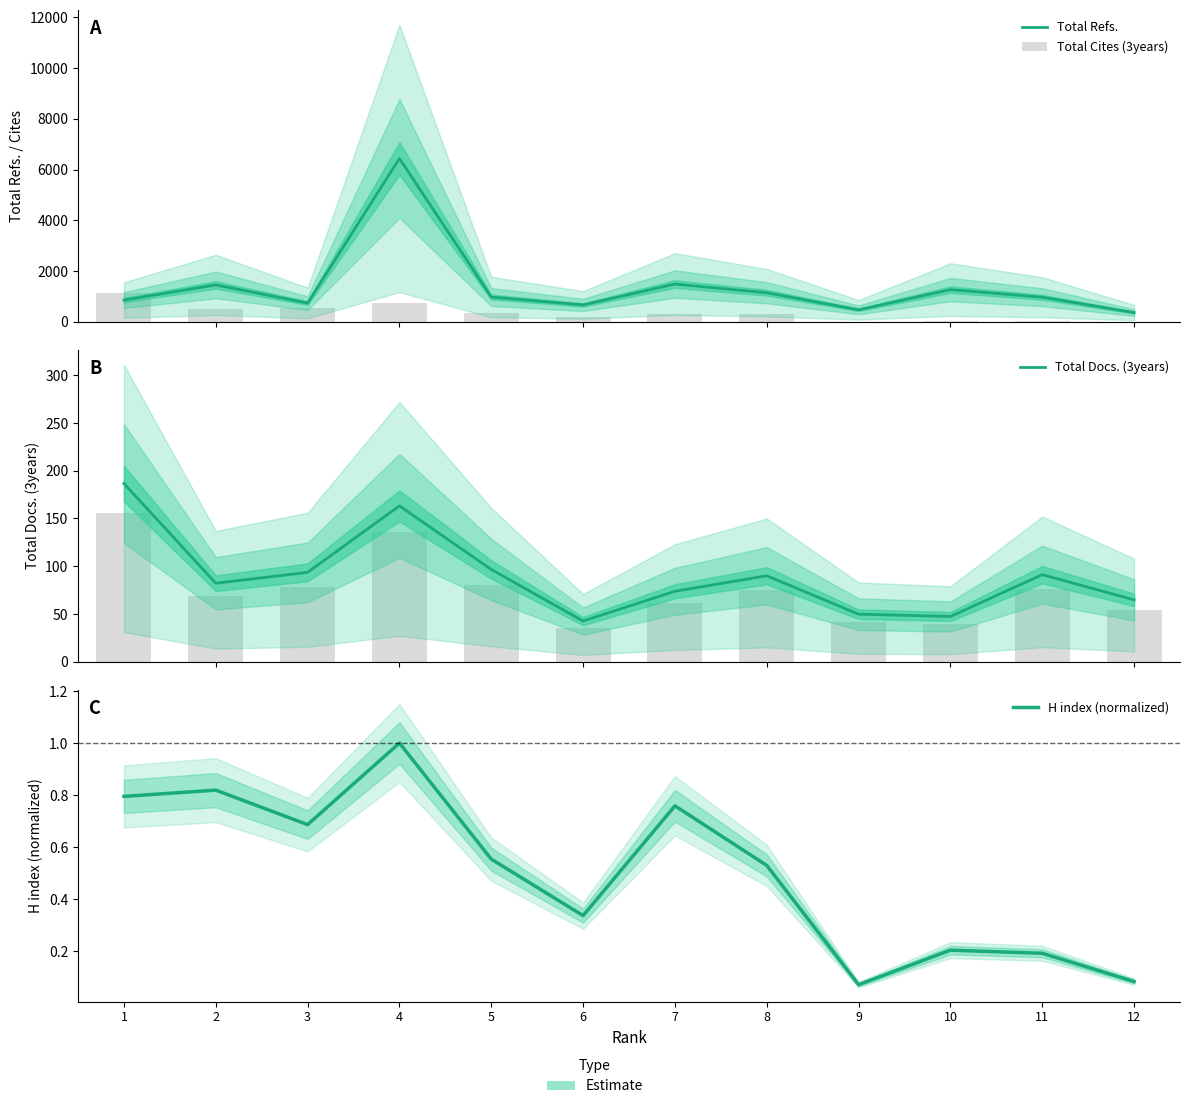

Between 6 and 7, which is larger?

7